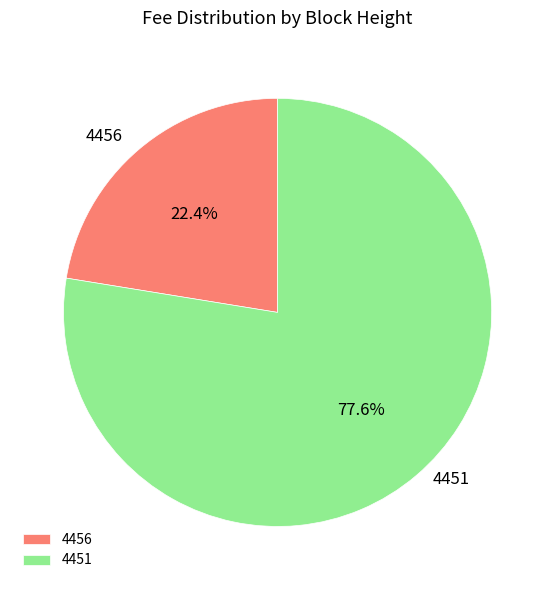

Is it true that 4456 is 22% of the pie?

True